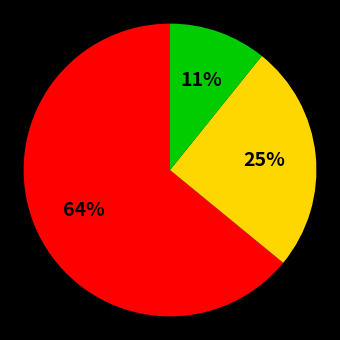

To the nearest percent, what is the average slice percentage?

33%